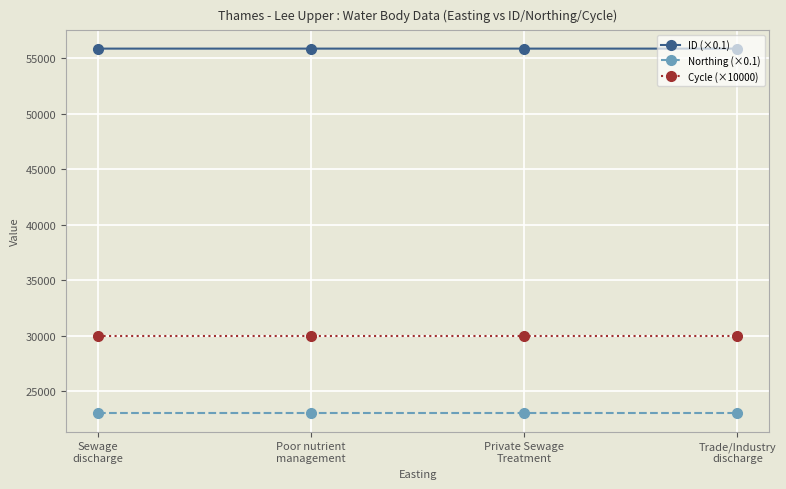

What is the average value of the Cycle (×10000) series?

30000.0